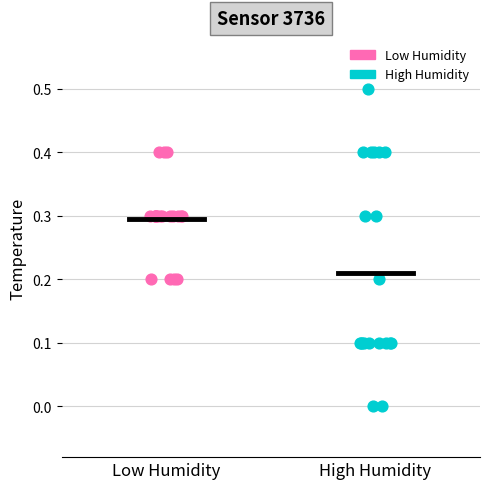

Which series contains the lowest Y value?

High Humidity